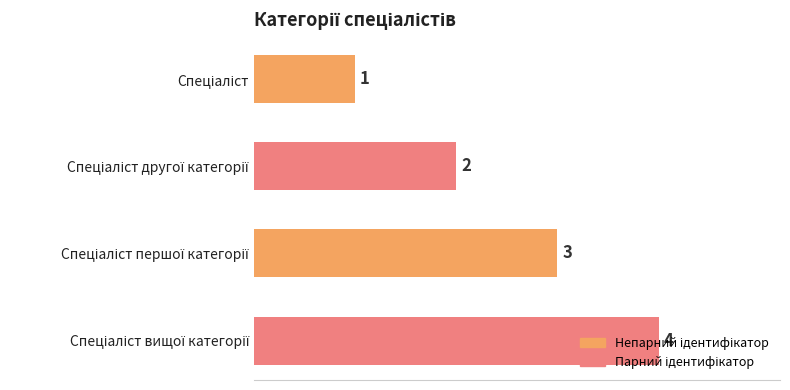

What is the value of the 3rd bar from the top?

3